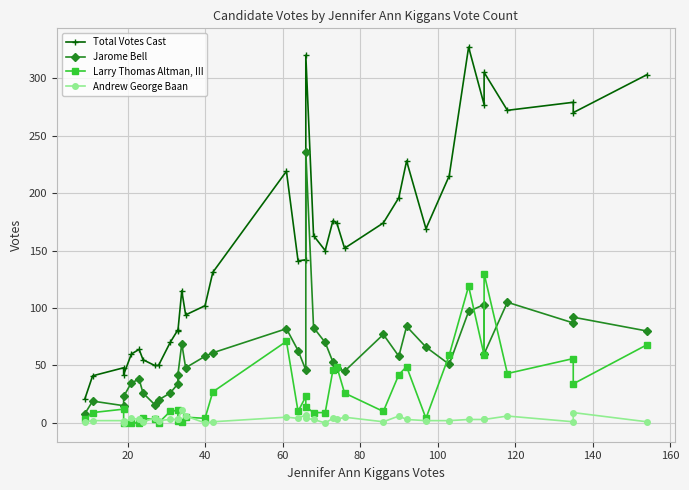

Is it true that Total Votes Cast equals 198 at 21?

False